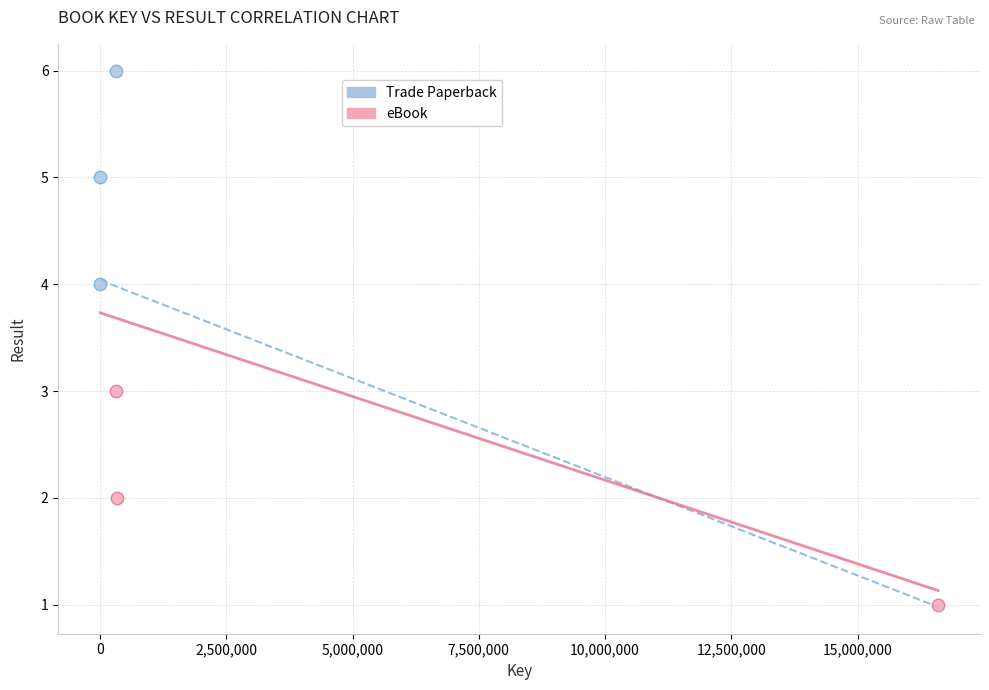

Which series contains the lowest Y value?

eBook